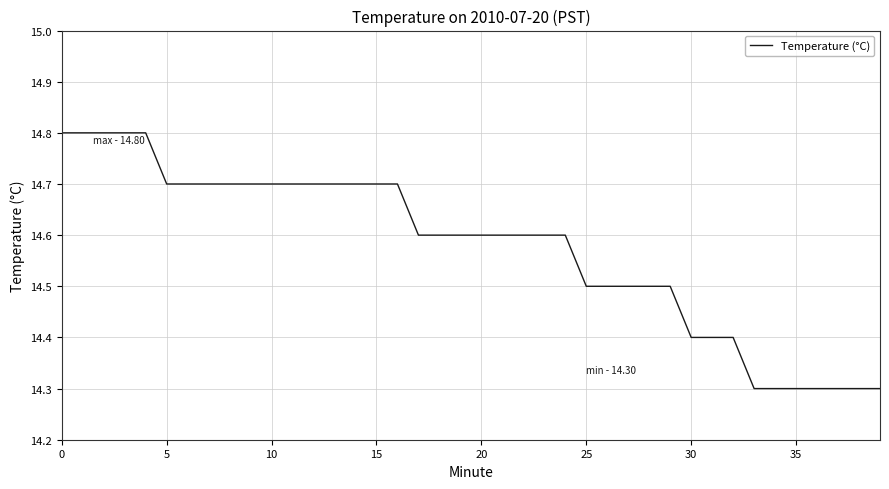

What is the greatest value displayed?

14.8